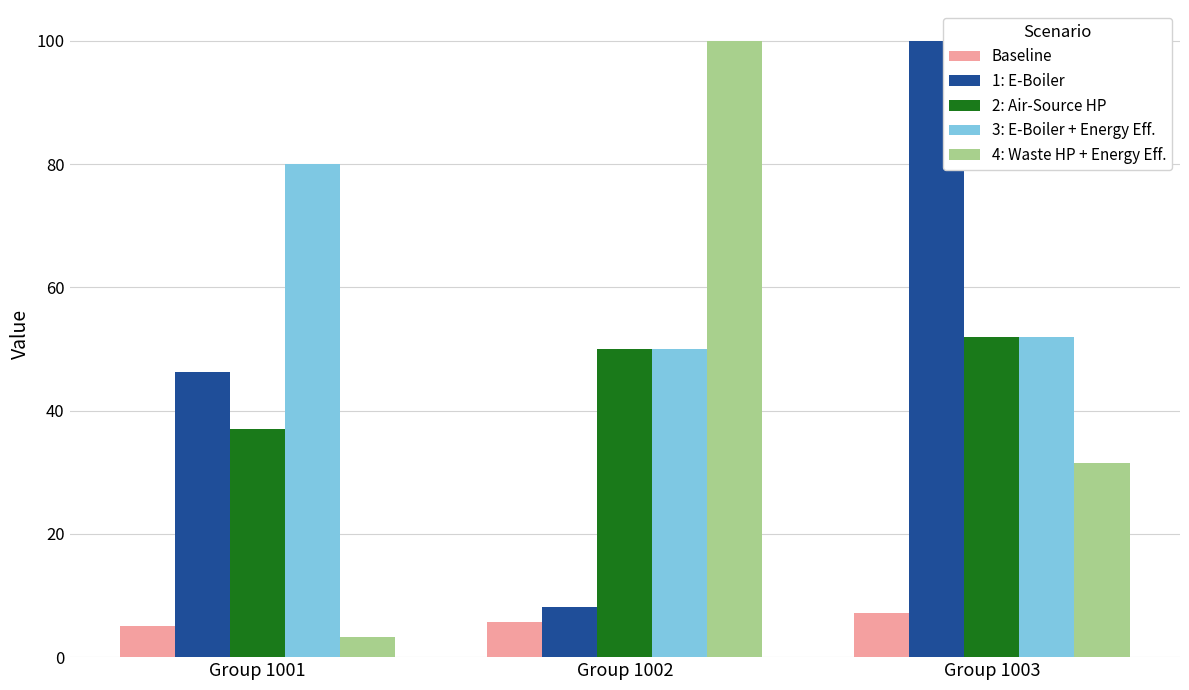

What is the average value of the 2: Air-Source HP series?

46.3